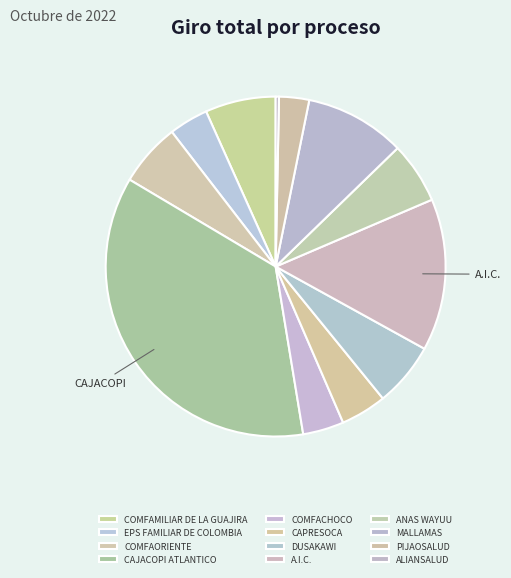

Which category has the smallest portion of the pie?

ALIANSALUD